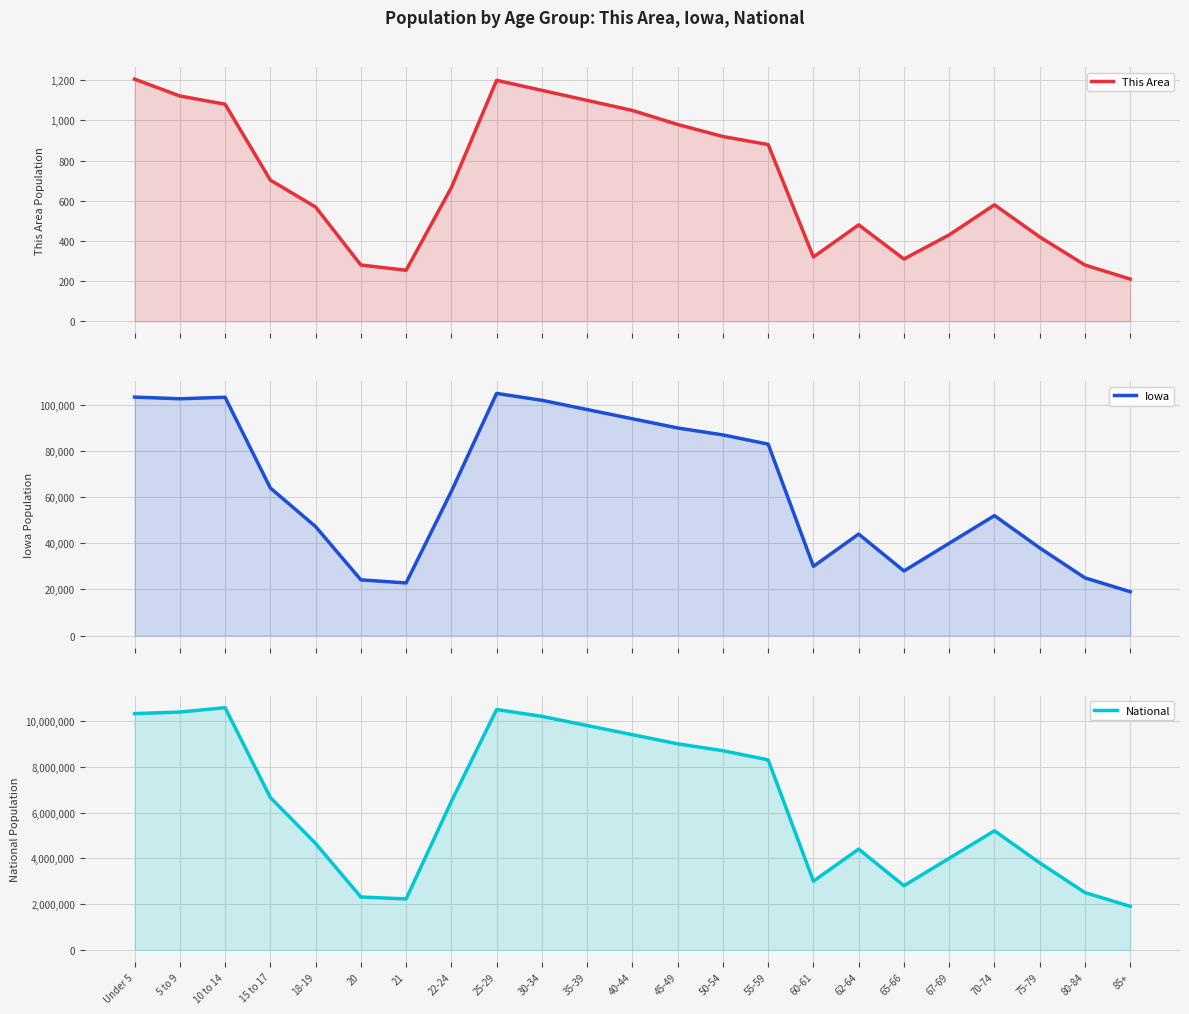

The value of Iowa at 25-29 is 105000. True or false?

True